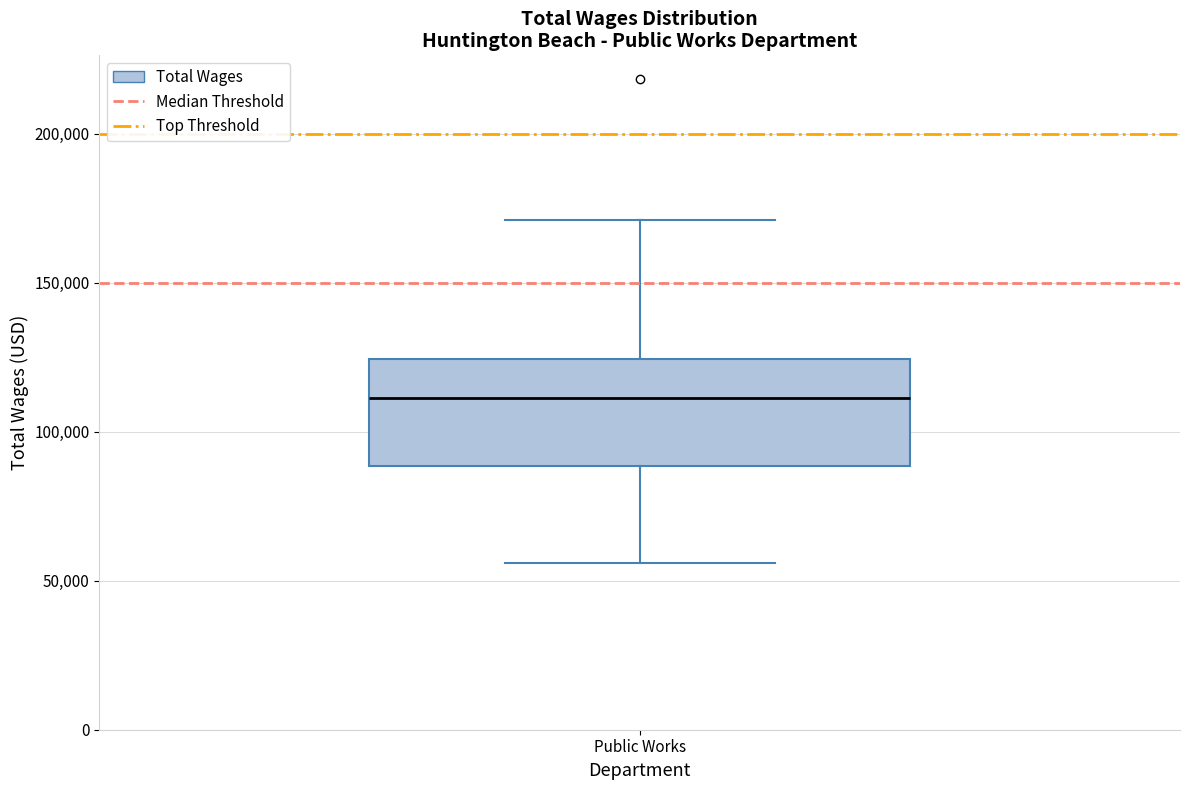

Read this box plot against the y-axis: the position of the median line, the range covered by the box, and the ends of both whiskers. The values are not printed on the chart, so give them approximately, as read against the axis.

median 110000, box 90000 to 125000, whiskers 55000 to 170000